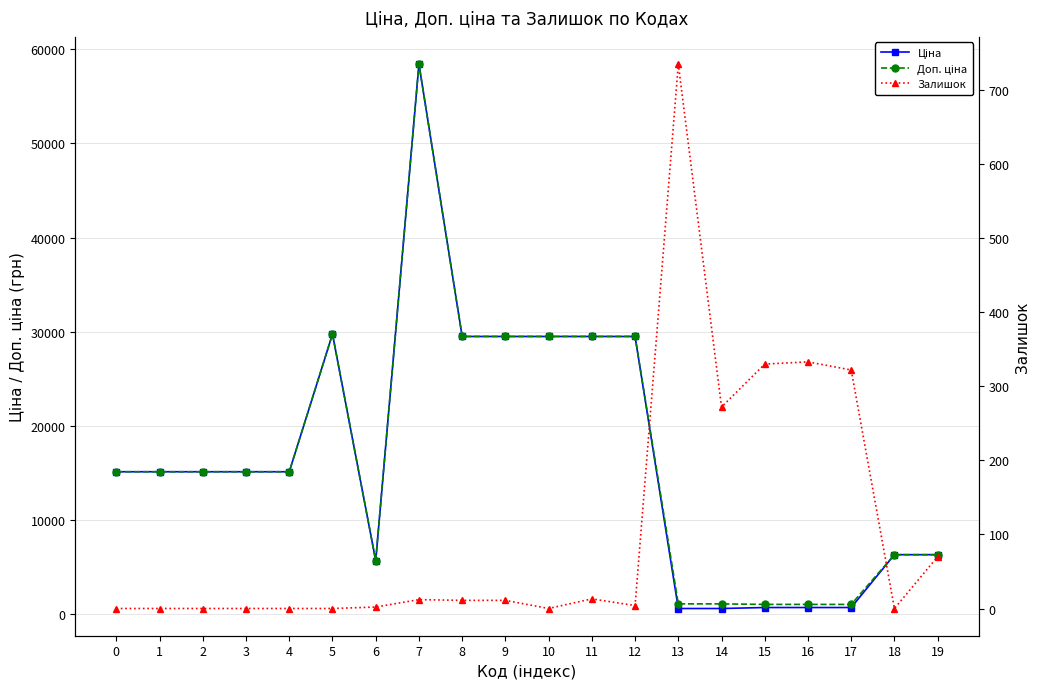

True or false: Ціна has more than 0 points higher than both neighbors.

True